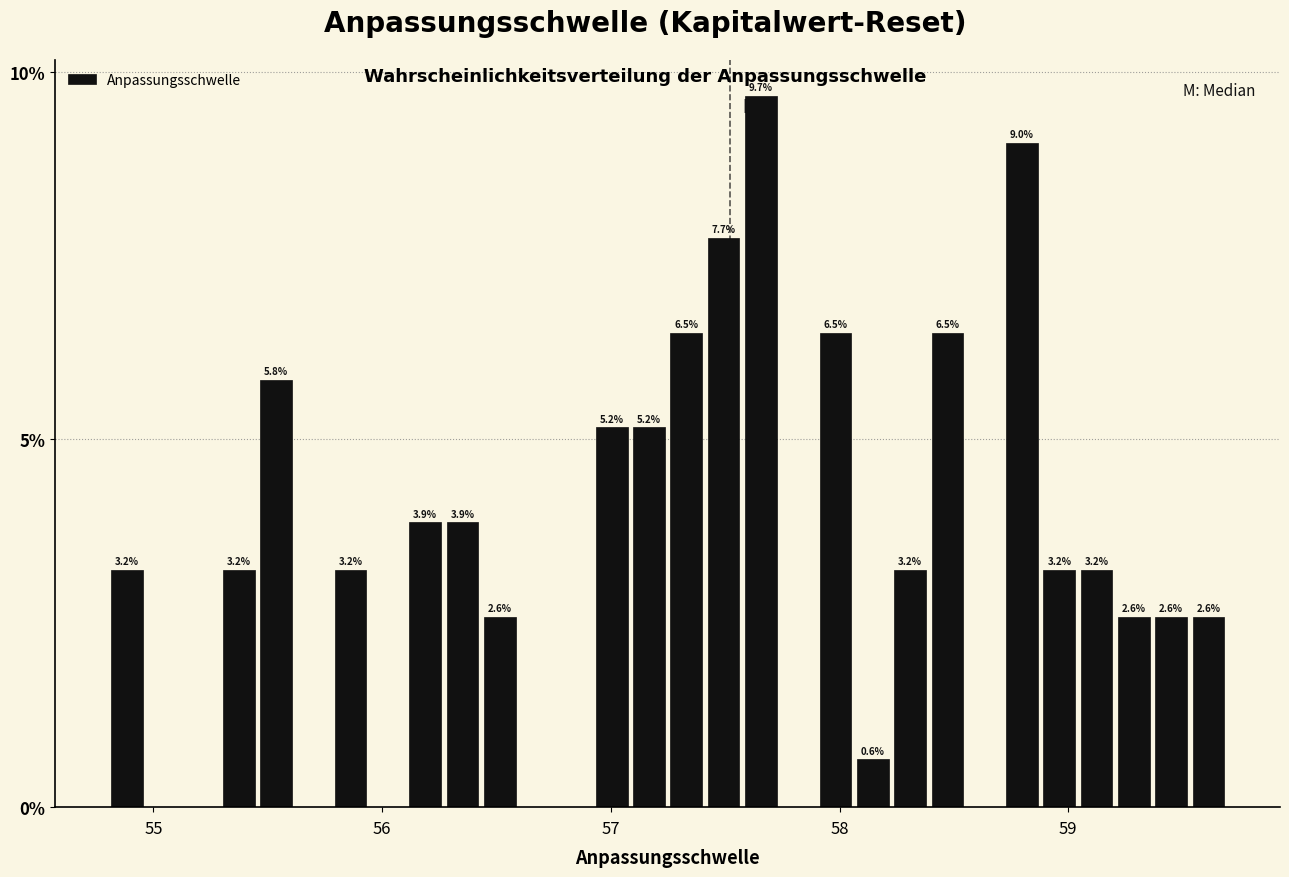

Read against the x-axis, roughly where is the centre of the tallest bar?

57.7